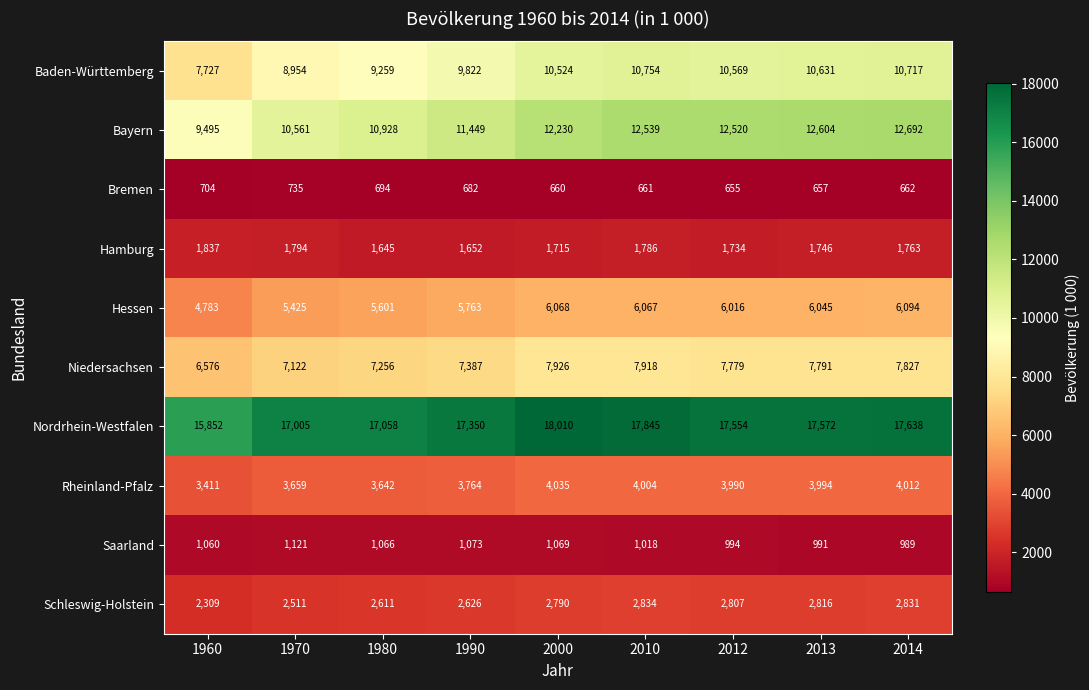

What is the approximate value of Hessen at 1970, to the nearest 100?

5400